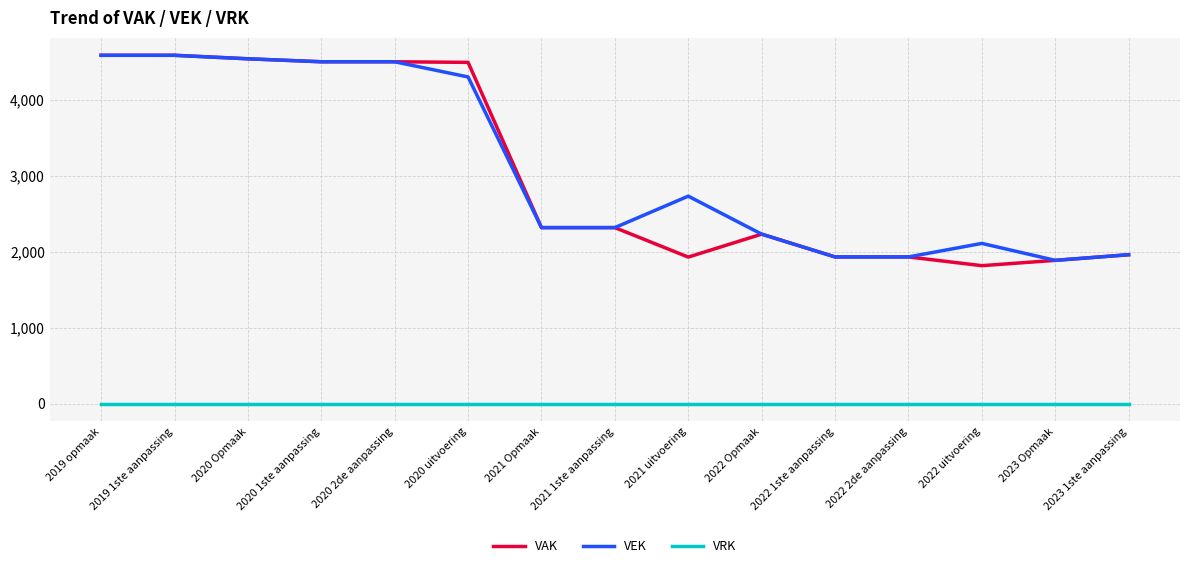

The value of VAK at 2019 1ste aanpassing is 6159. True or false?

False